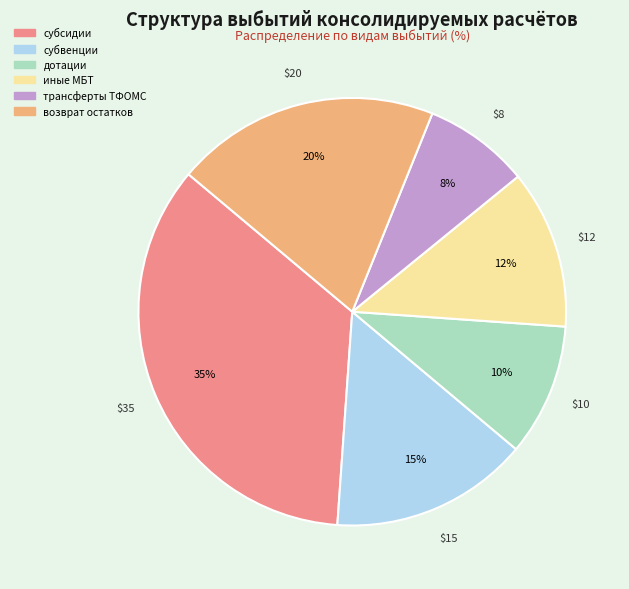

Does any single category account for the majority?

No